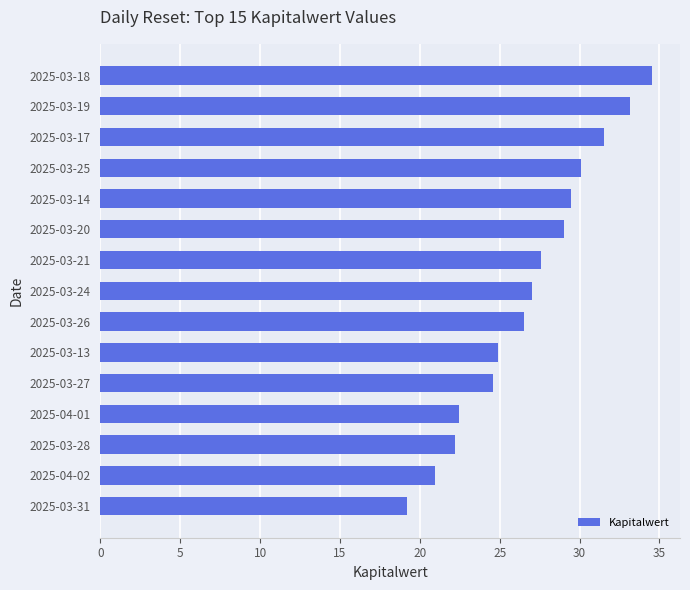

Which label corresponds to the largest value in the chart?

2025-03-18